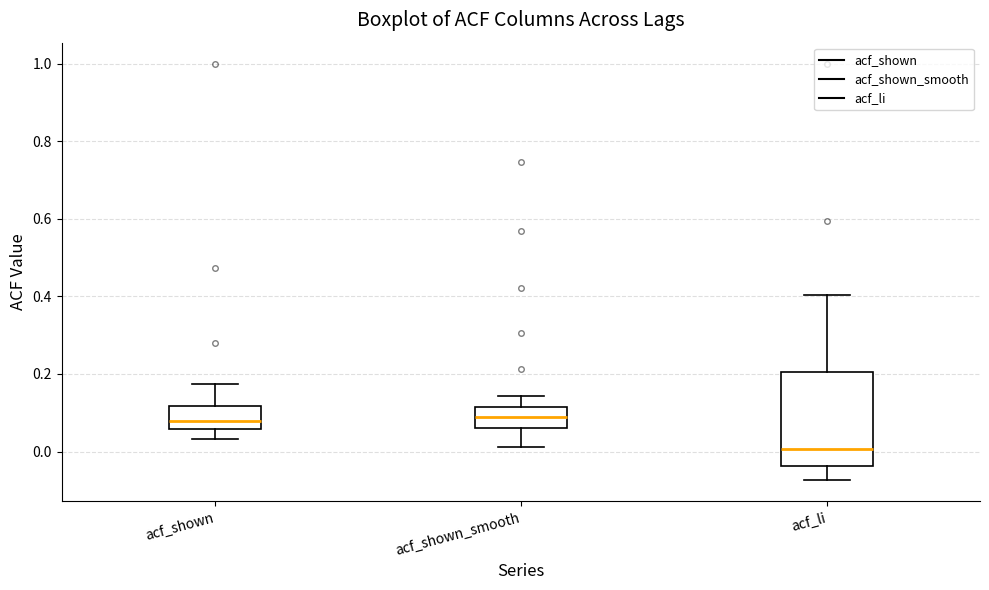

Reading left to right, read every box against the y-axis: the position of its median line, the range the box covers, and the ends of its whiskers. The values are not printed on the chart, so give them approximately, as read against the axis.

acf_shown: median 0.08, box 0.06 to 0.12, whiskers 0.04 to 0.18
acf_shown_smooth: median 0.08, box 0.06 to 0.12, whiskers 0.02 to 0.14
acf_li: median 0.00, box -0.04 to 0.20, whiskers -0.08 to 0.40